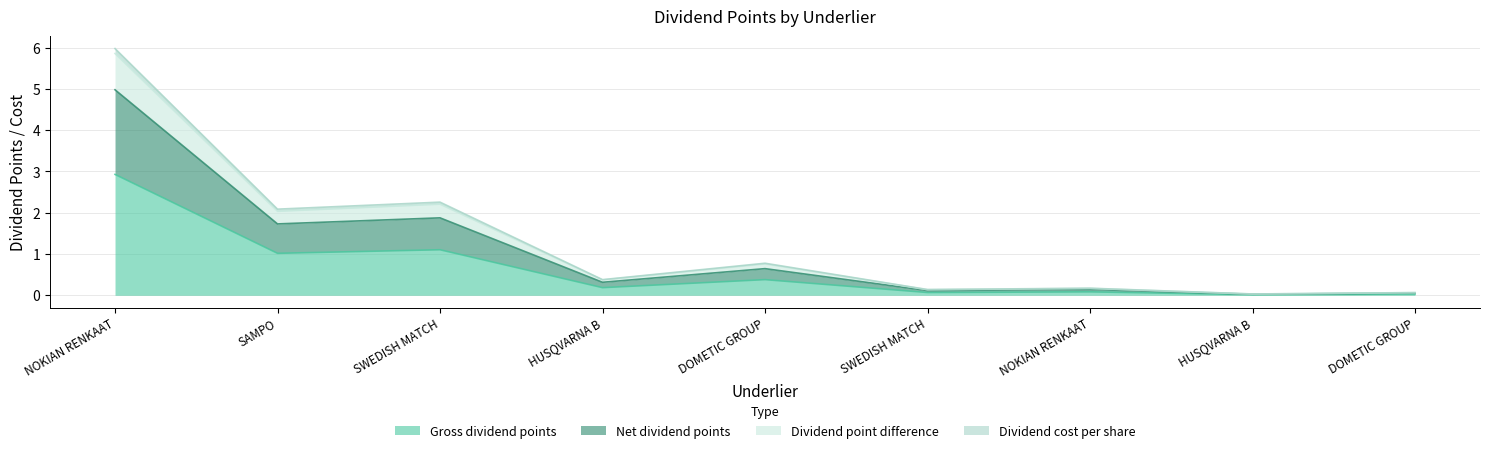

True or false: Dividend cost per share has a value of 0.6 at SWEDISH MATCH.

False